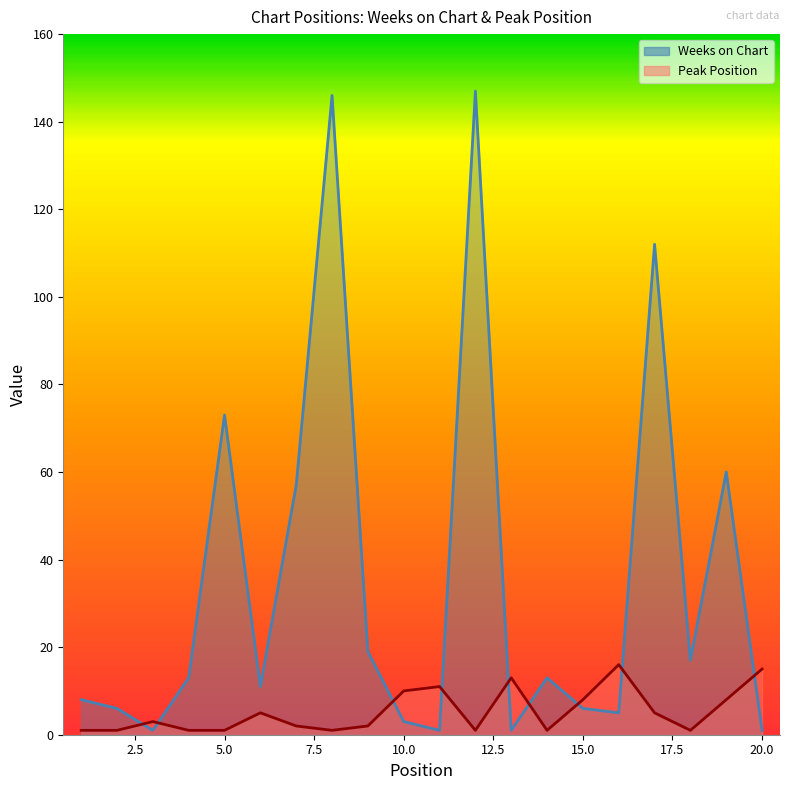

Where is the first local minimum for Peak Position?

8